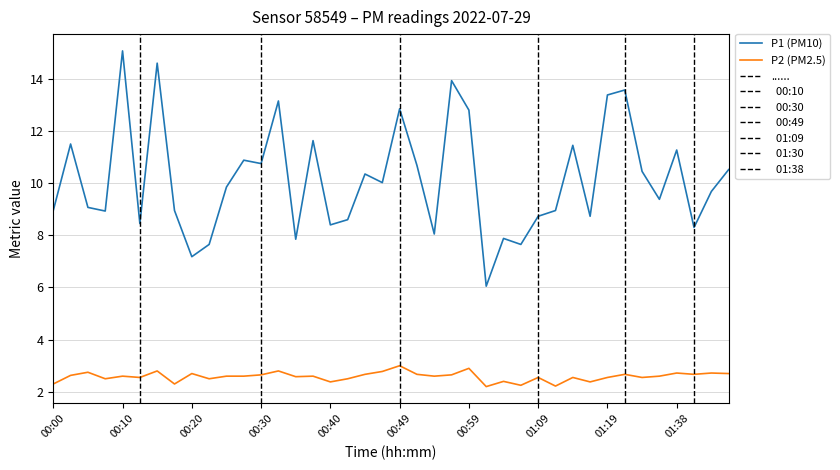

Which series has the largest total across all categories?

P1 (PM10)